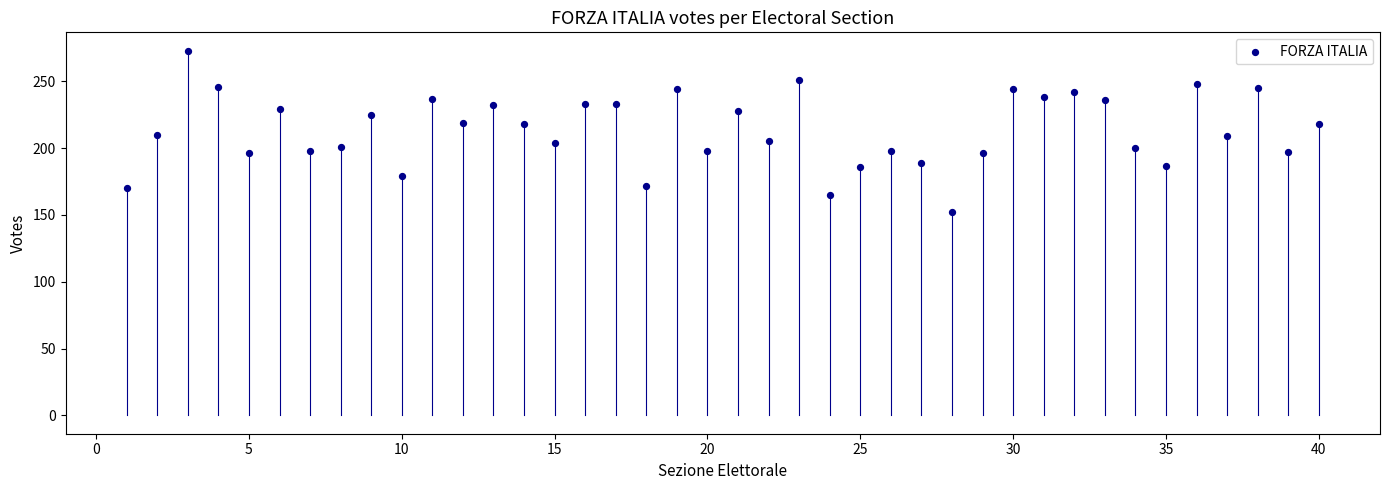

What is the range of Y values (max minus min)?

121